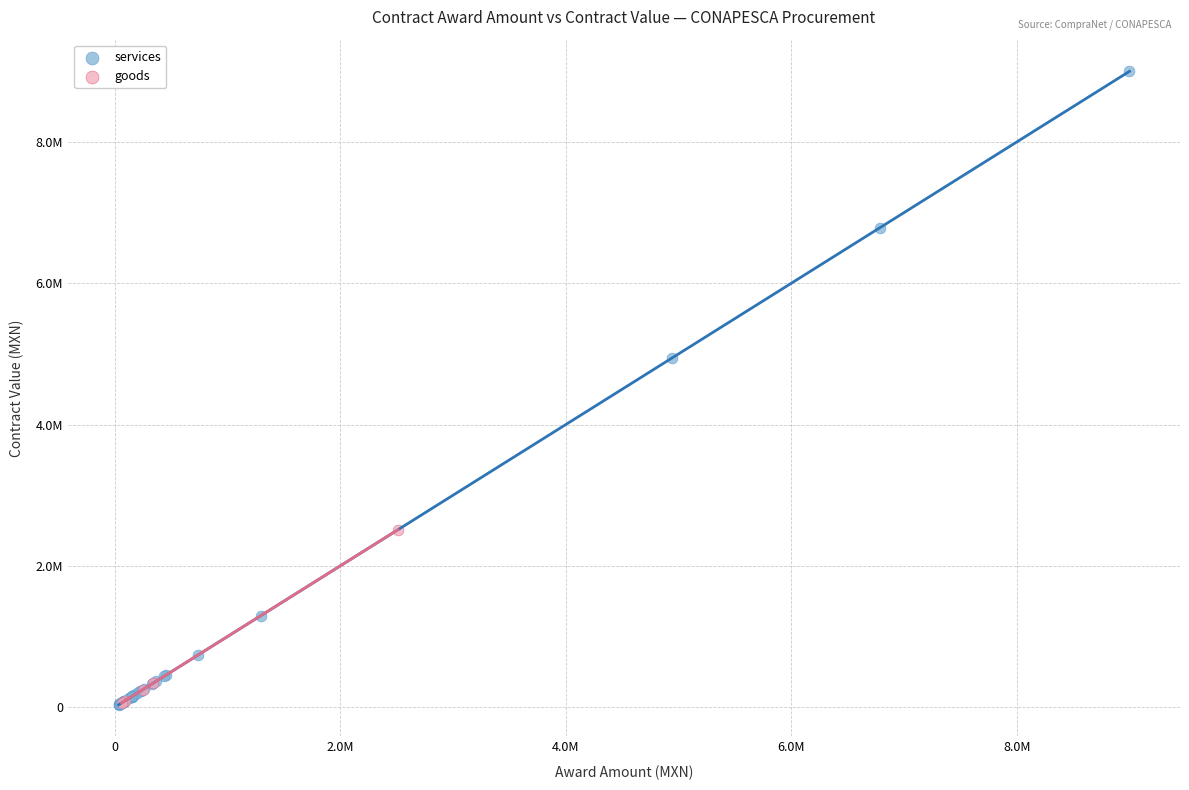

What are all the series names shown in the legend?

services, goods